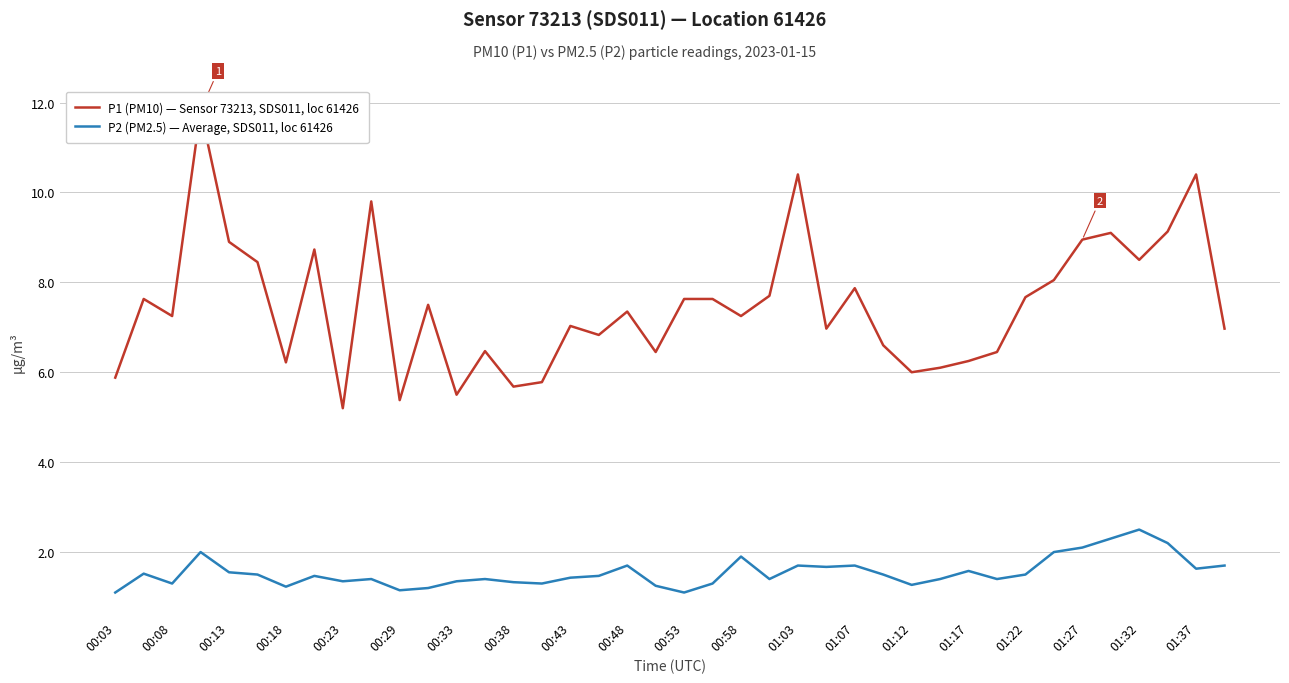

What is the maximum value for P2 (PM2.5) — Average, SDS011, loc 61426?

2.5